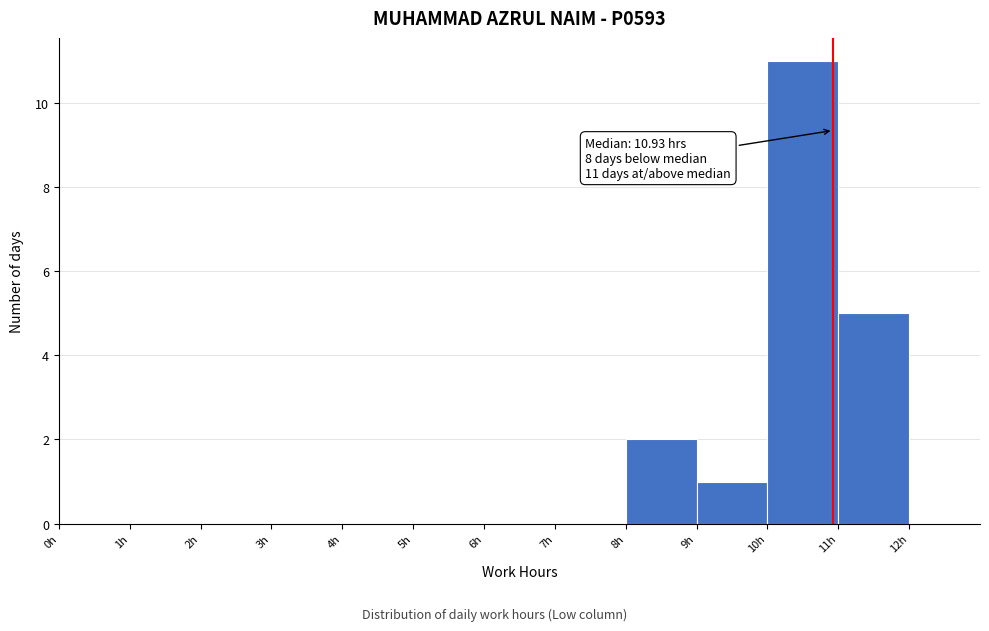

Which range on the x-axis has the tallest bar?

10 to 11